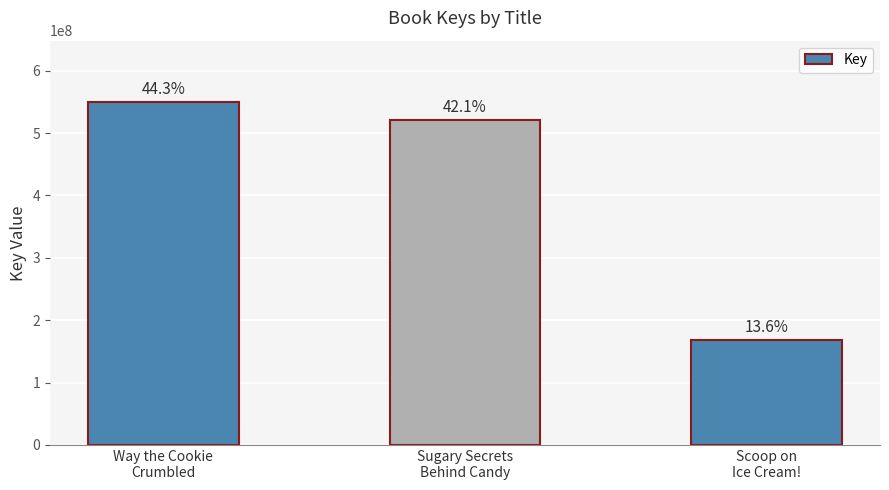

The value at Sugary Secrets
Behind Candy is 801288113. True or false?

False